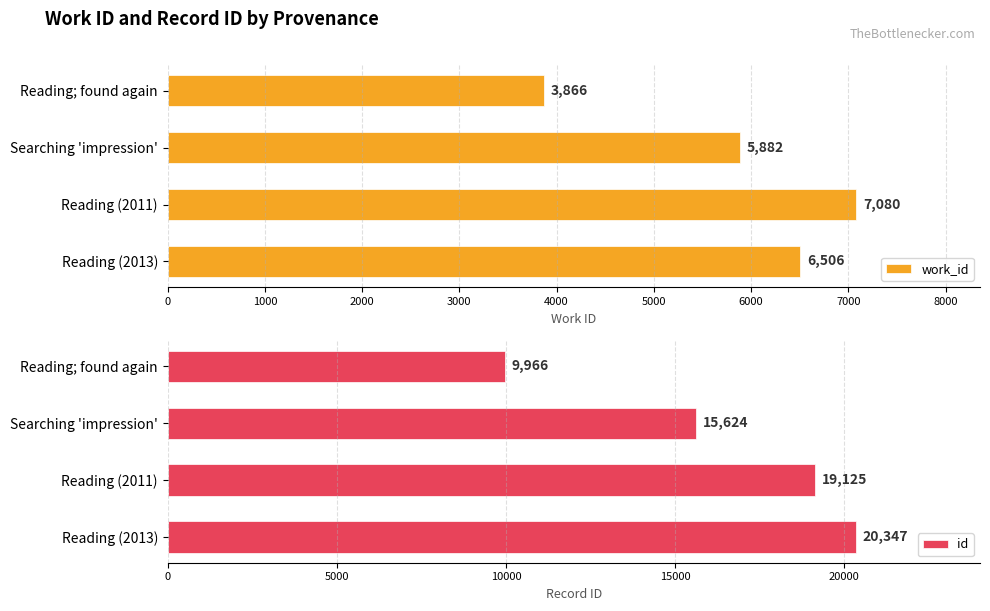

True or false: id has a value of 17329 at Reading; found again.

False